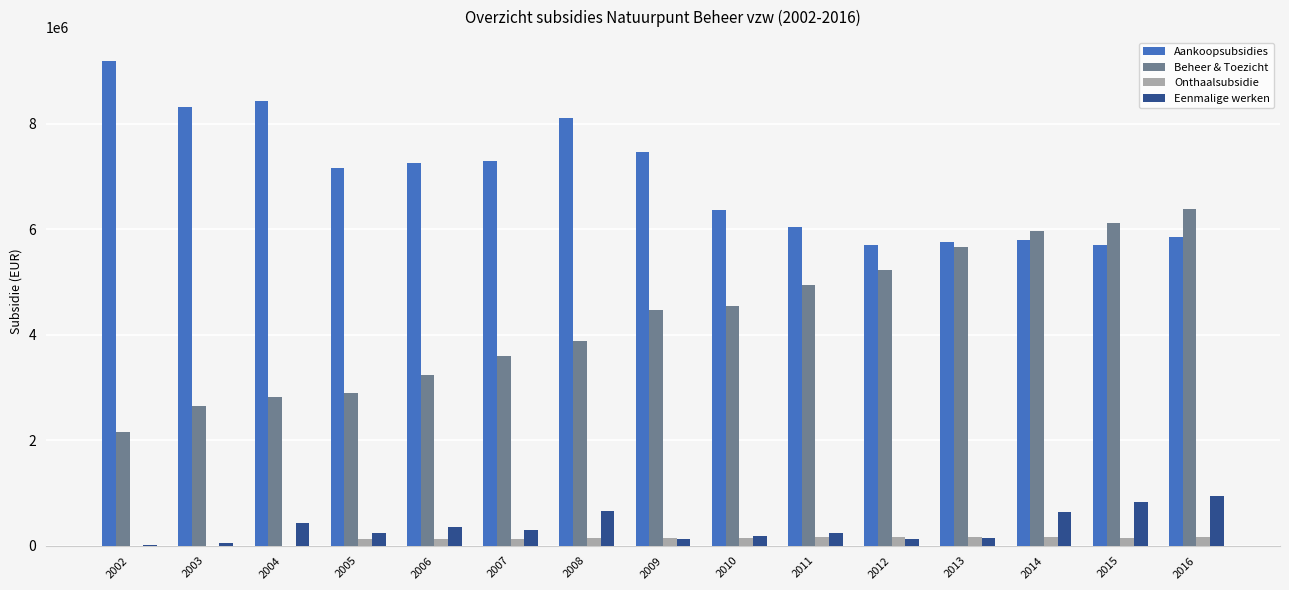

Between 2012 and 2016, which series saw the biggest shift?

Beheer & Toezicht